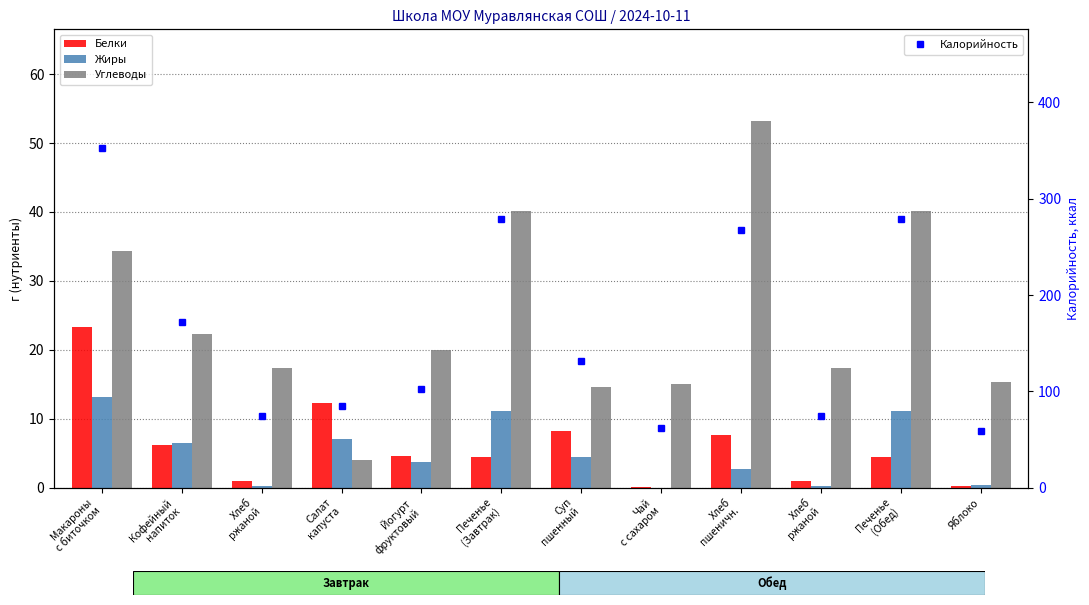

Rank the series by their maximum value, from highest to lowest.

Калорийность, Углеводы, Белки, Жиры